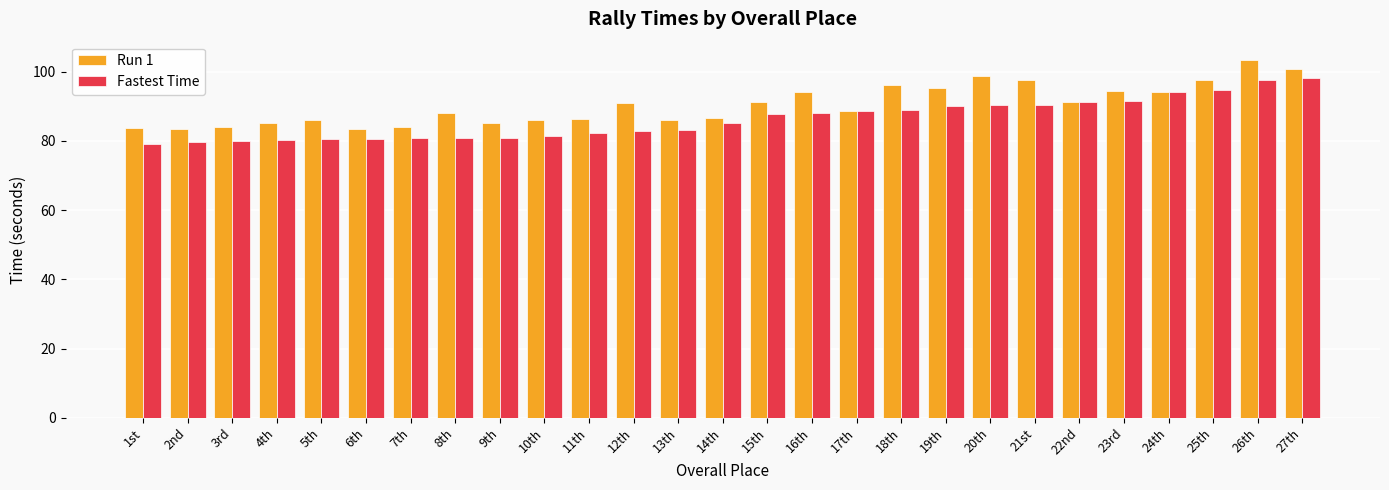

Rank the series by their maximum value, from lowest to highest.

Fastest Time, Run 1